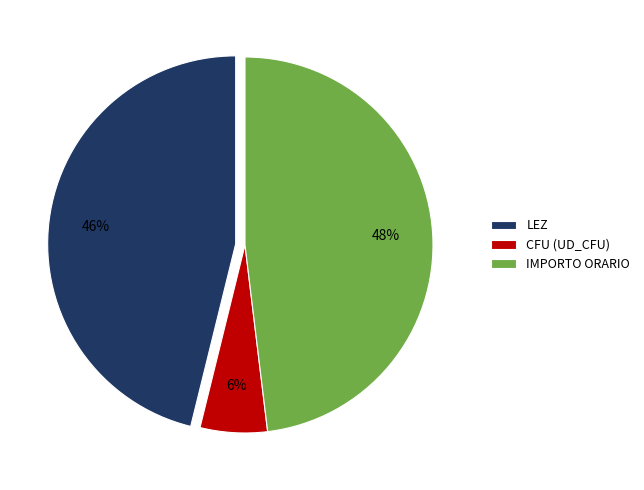

What is the smallest slice in the pie chart?

CFU (UD_CFU)